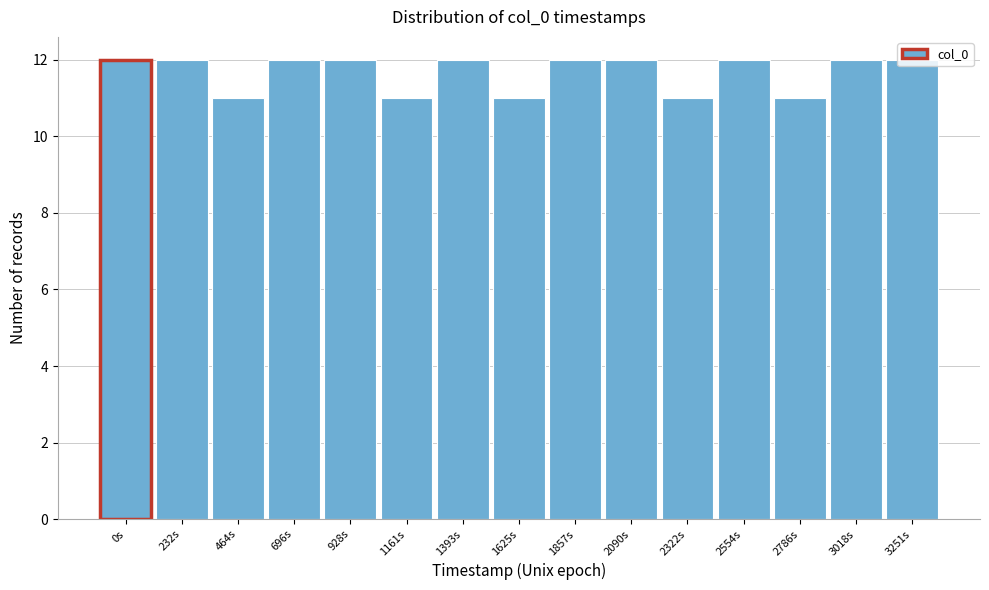

What is the sum of all values?

175